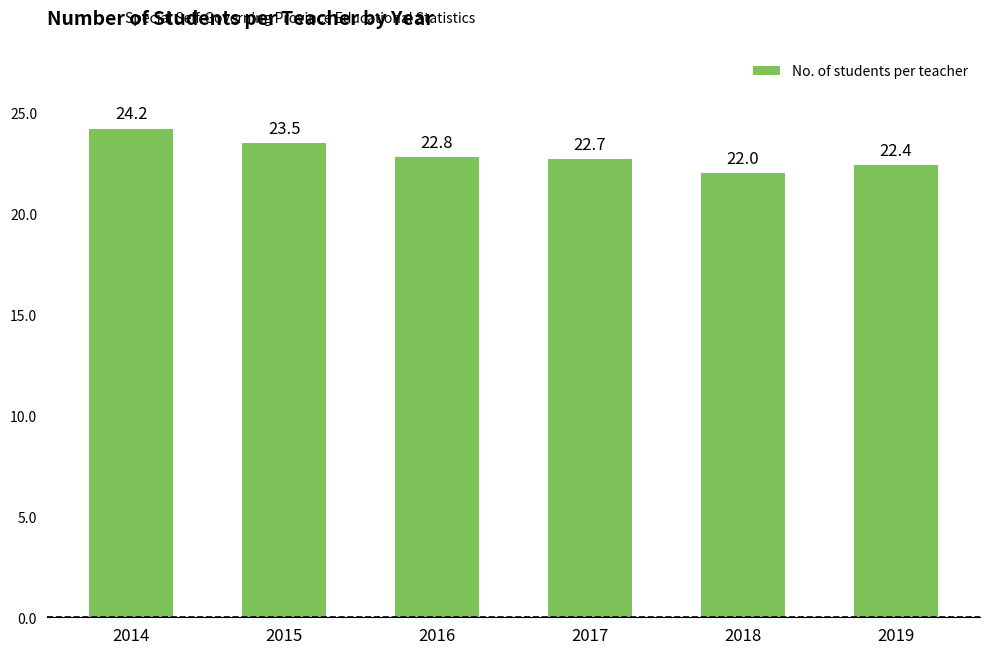

What is the ratio of the value at 2015 to the value at 2019?

1.0